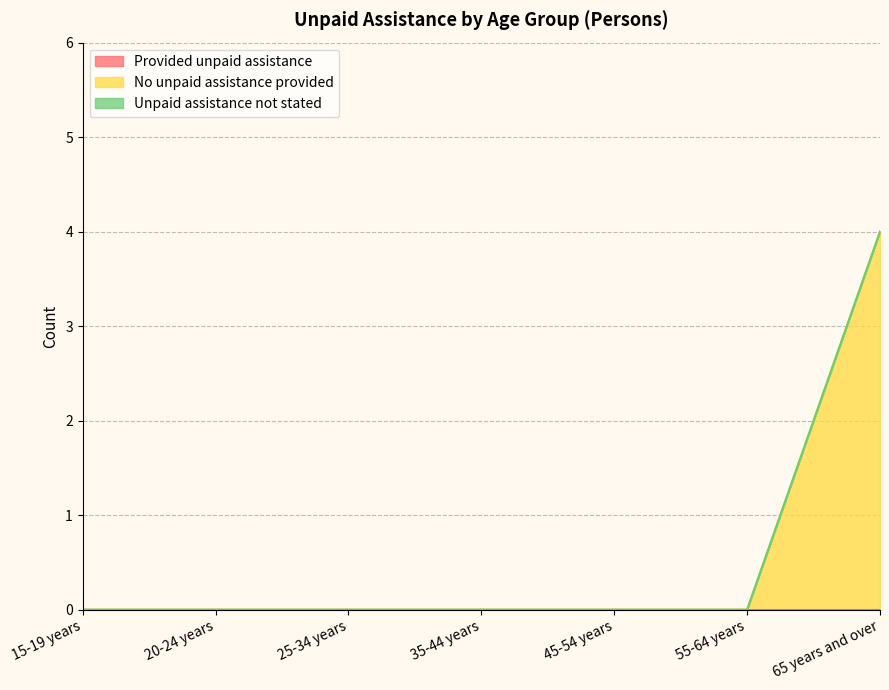

What is the average value of the No unpaid assistance provided series?

1